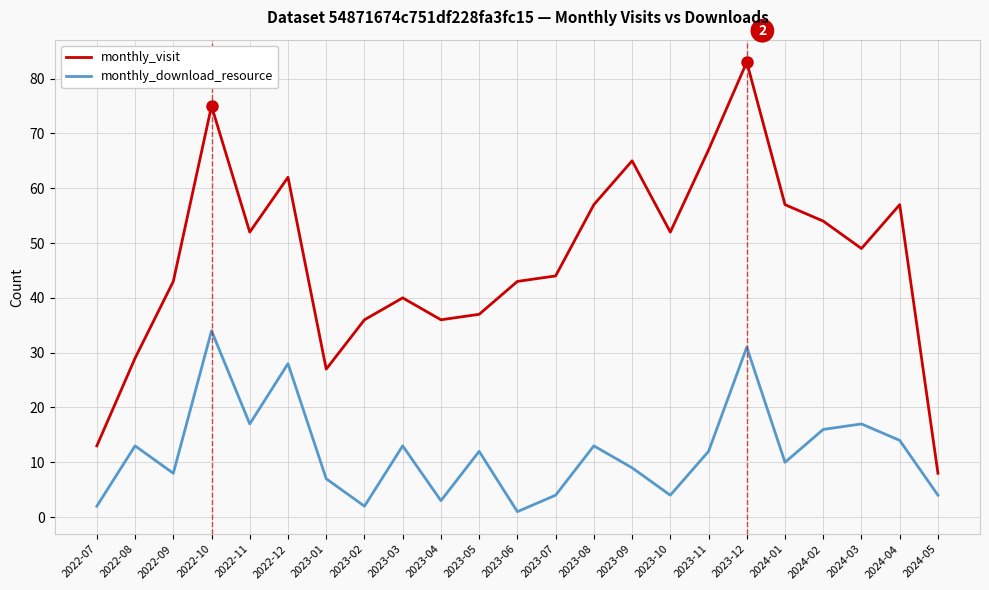

What position from the right is 2024-02?

4